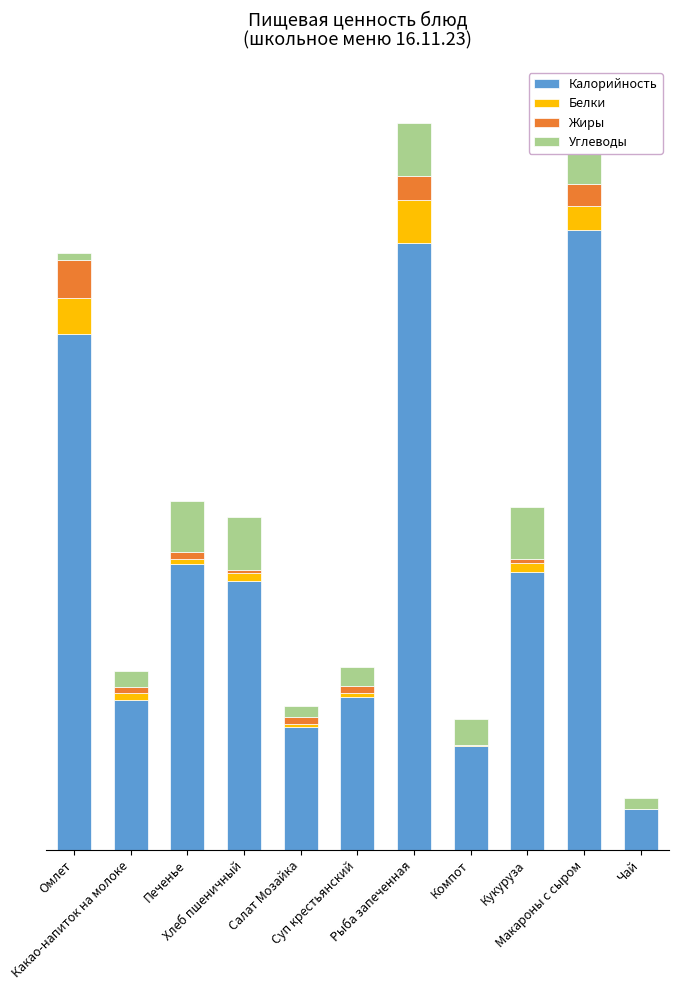

At which label does Калорийность reach its minimum?

Чай